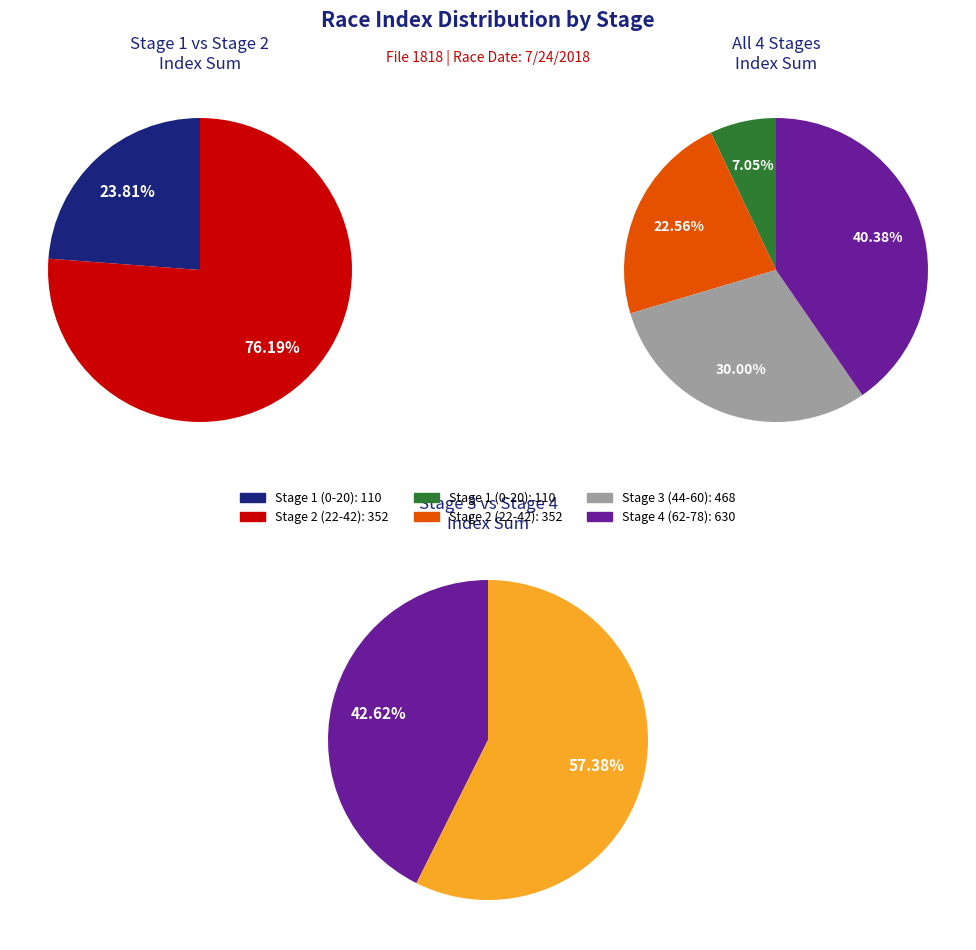

Is there any slice that represents more than half of the pie?

Yes